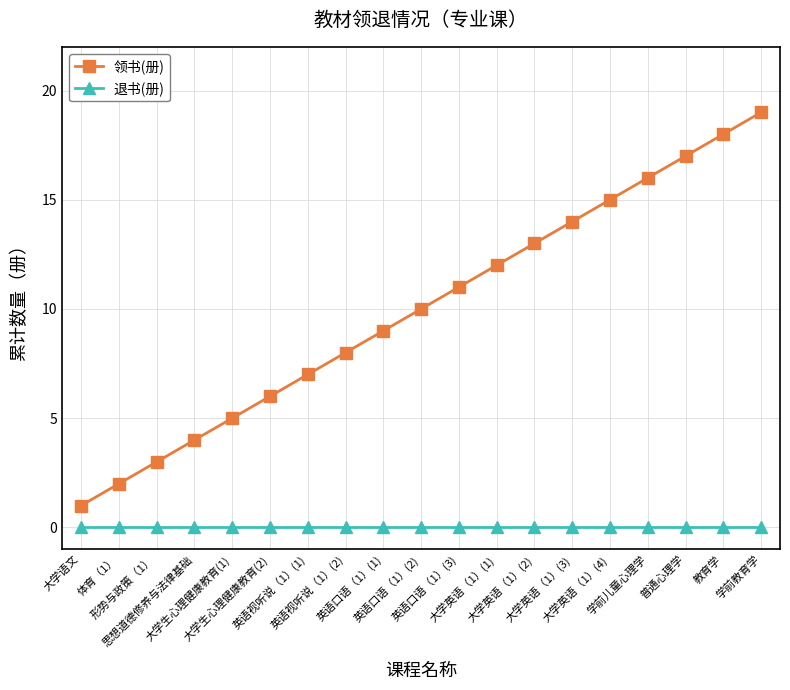

Reading right to left, transcribe all the data shown in this chart.

领书(册): 19	18	17	16	15	14	13	12	11	10	9	8	7	6	5	4	3	2	1
退书(册): 0	0	0	0	0	0	0	0	0	0	0	0	0	0	0	0	0	0	0